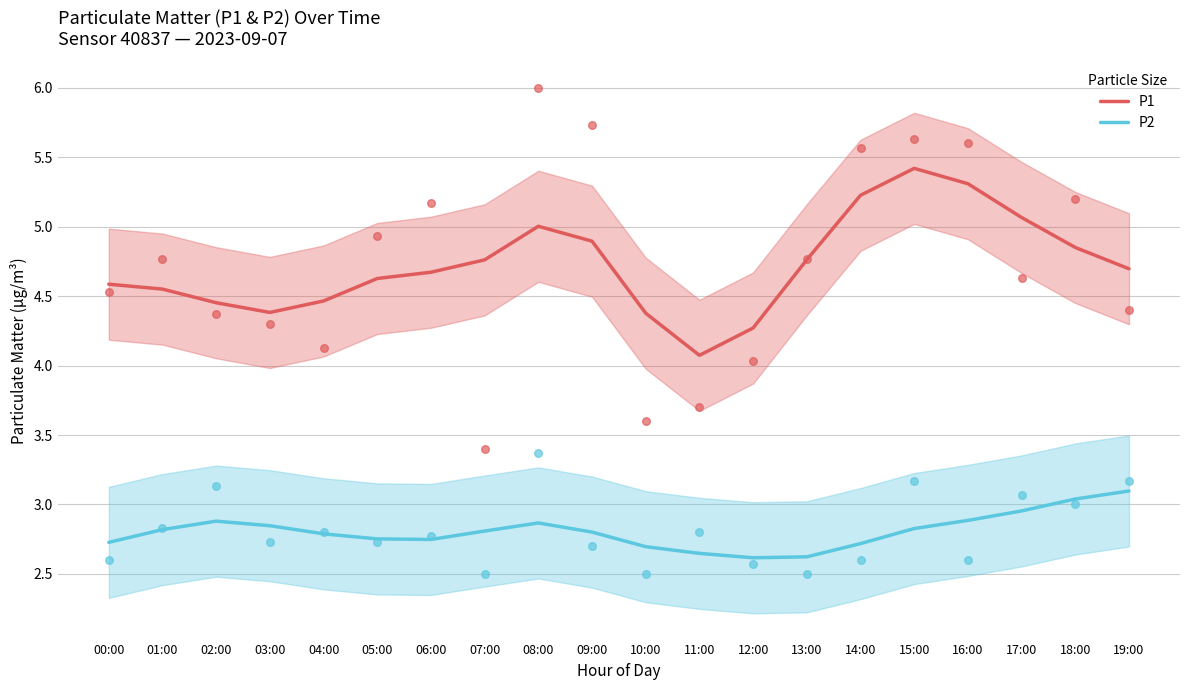

Which series has the largest total across all categories?

P1